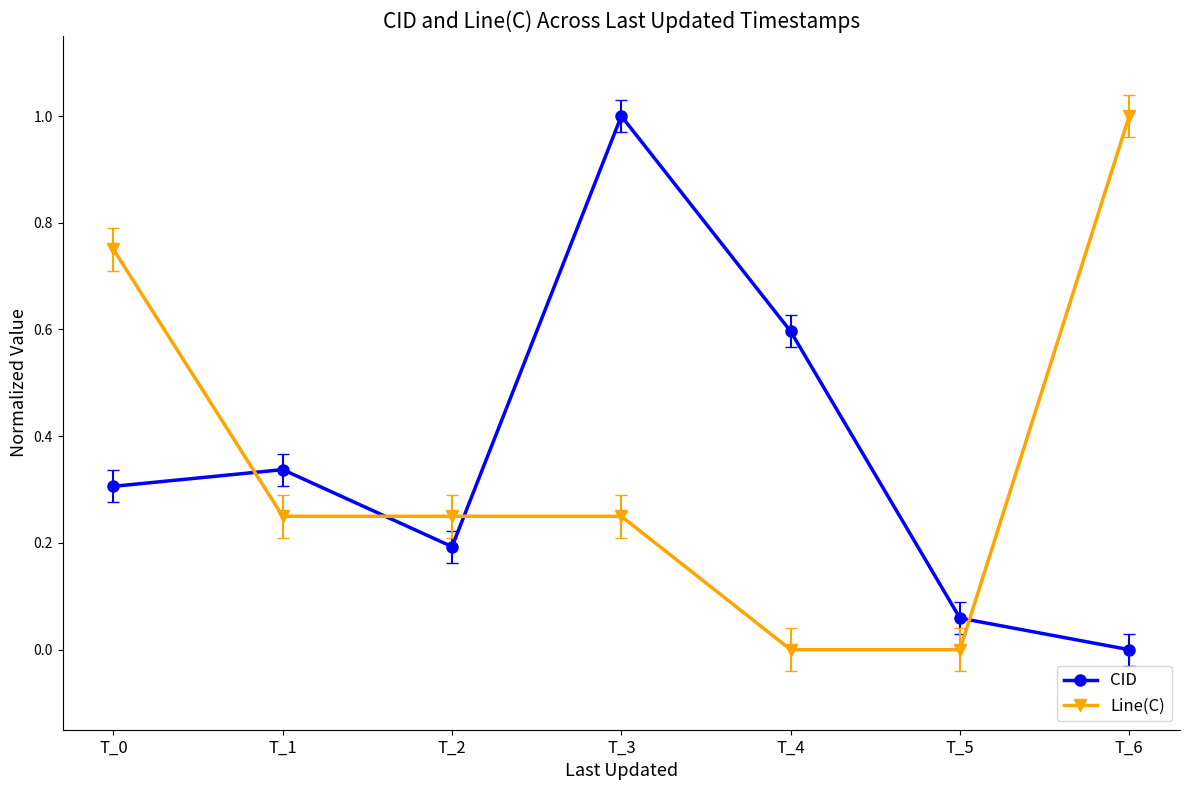

Which category has the highest value in the CID series?

T_3